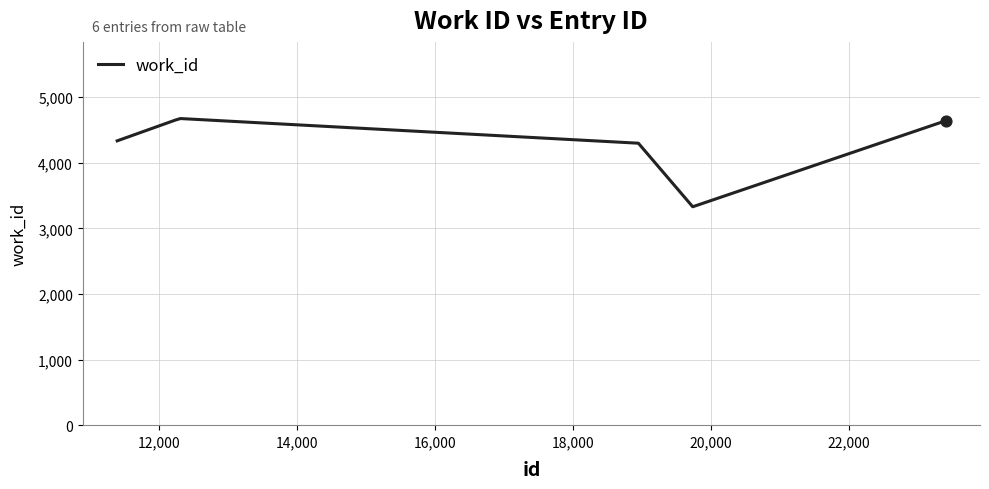

What is the minimum value shown in the chart?

3330